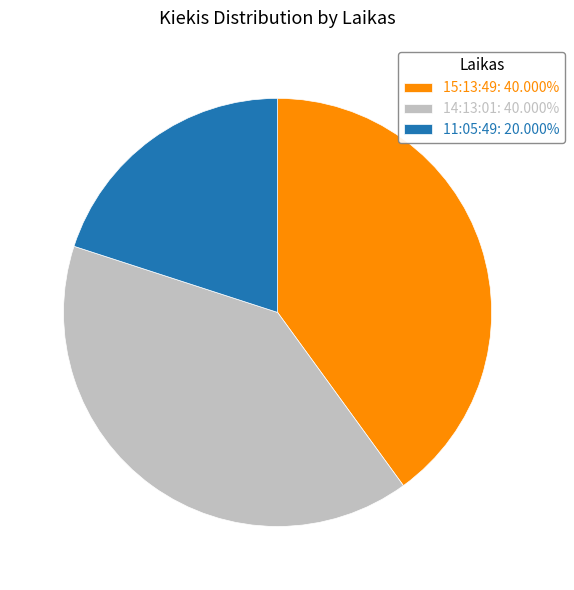

Do 15:13:49: 40.000% and 11:05:49: 20.000% together represent more than half of the pie?

Yes